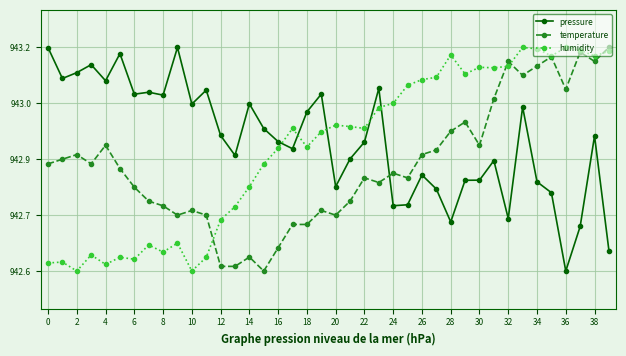

Rank the series by their average value, from lowest to highest.

temperature, humidity, pressure